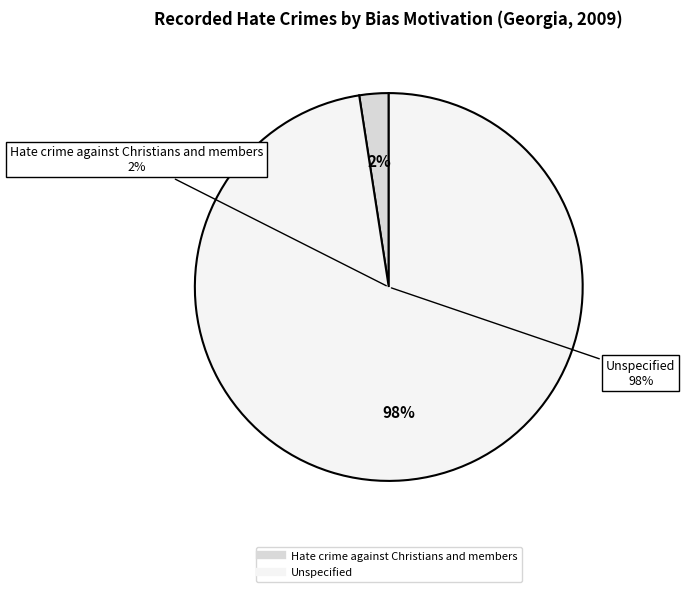

Combined, do Unspecified and Hate crime against Christians and members account for over 50%?

Yes